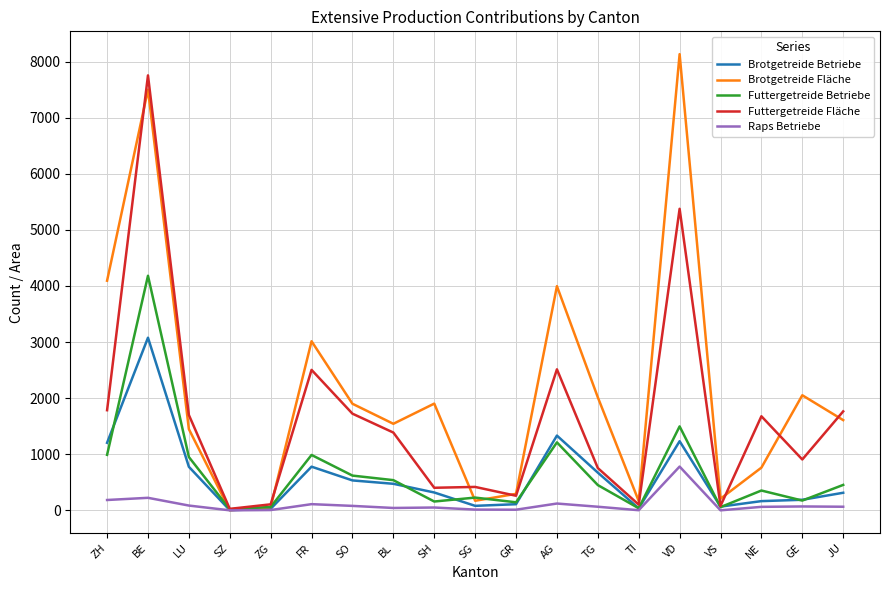

What is the spread (max minus min) of values at SH?

1852.1